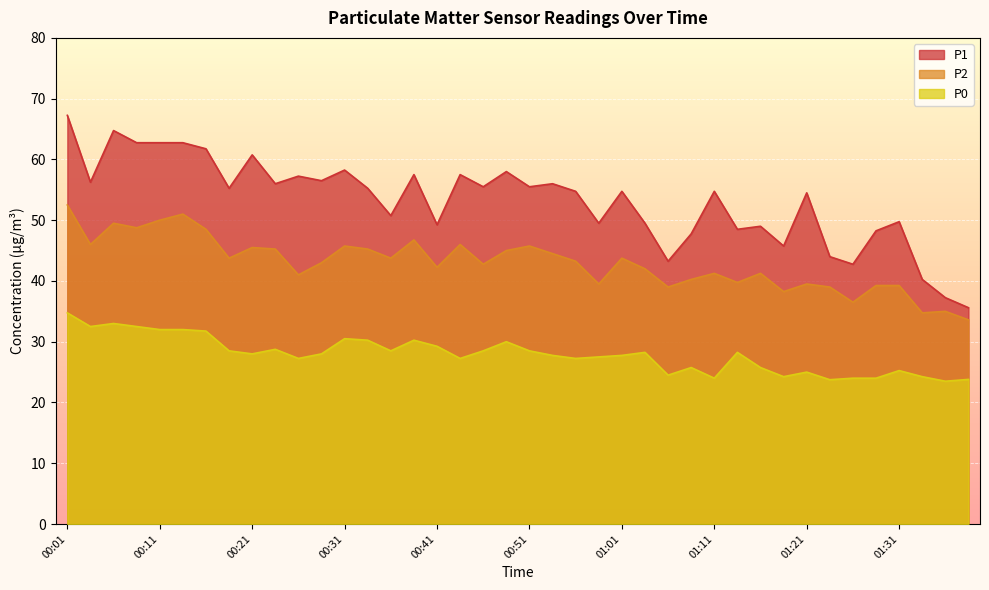

What is the value of the P0 point at the 38th from the left?

24.2